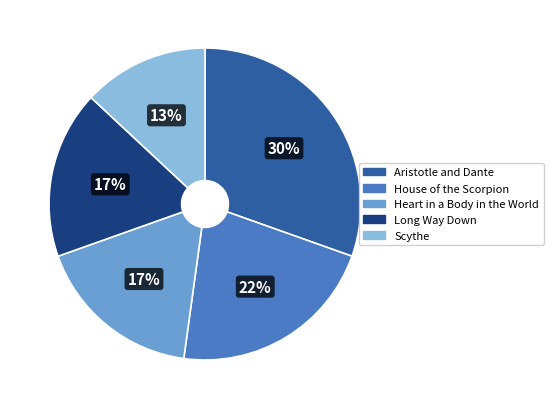

Is there any slice that represents more than half of the pie?

No